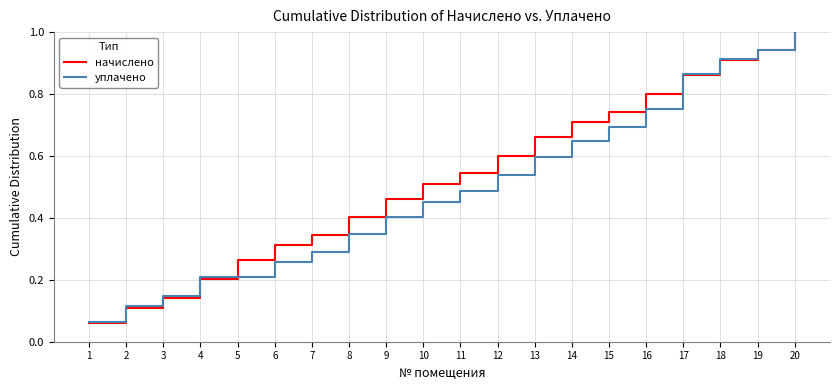

Rank the categories by начислено value from lowest to highest.

1, 2, 3, 4, 5, 6, 7, 8, 9, 10, 11, 12, 13, 14, 15, 16, 17, 18, 19, 20